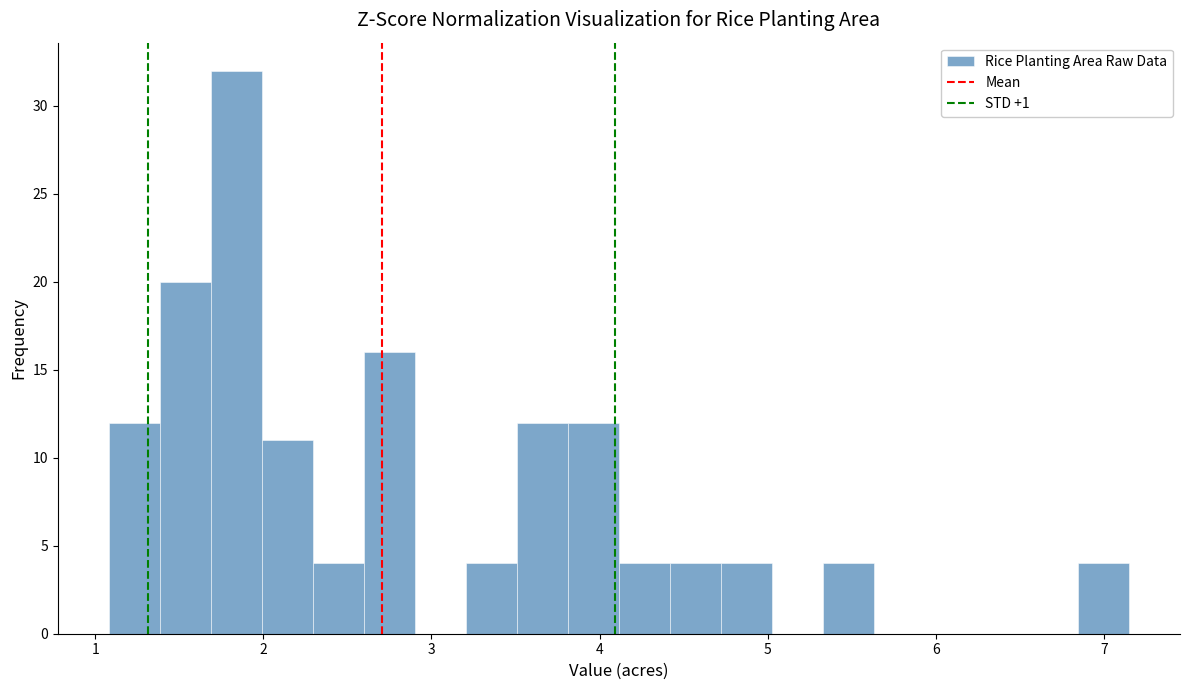

Around what value on the x-axis is the tallest bar? Give the approximate position of its centre, as read against the axis.

1.8